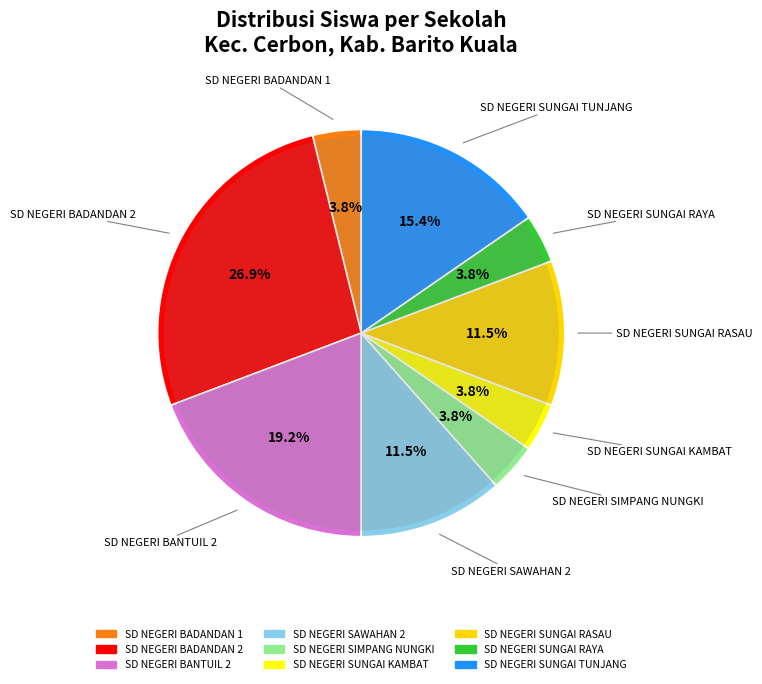

What is the largest slice in the pie chart?

SD NEGERI BADANDAN 2